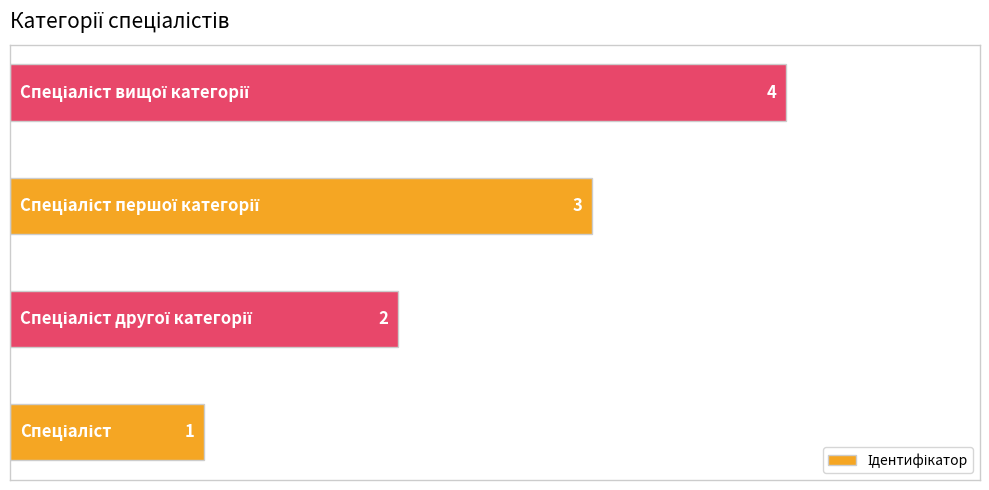

How many values are between 2 and 4?

3